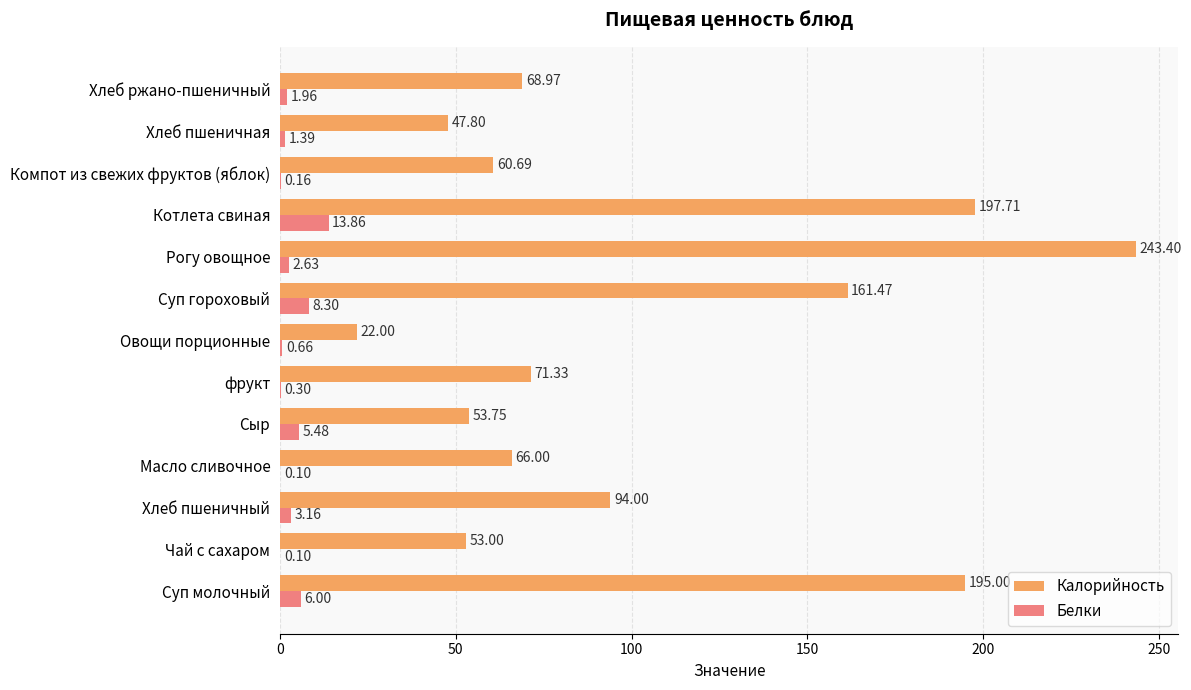

How many data points in Белки are above 1?

8